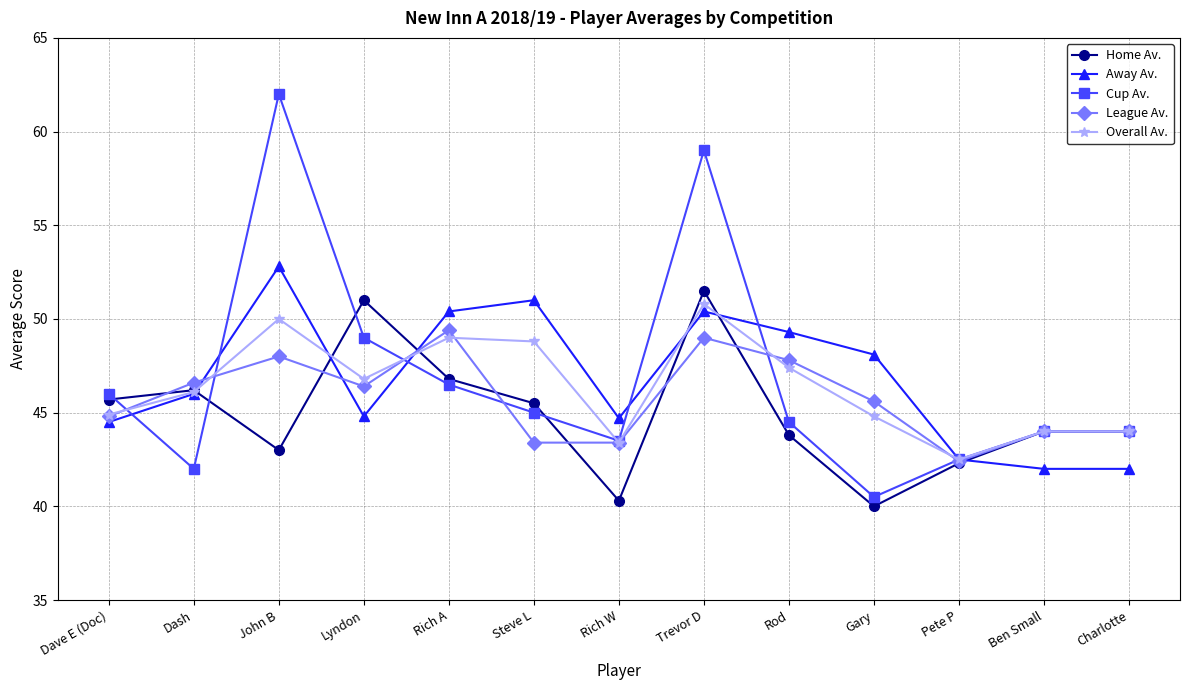

What is the approximate value of Away Av. at Dash?

46.0